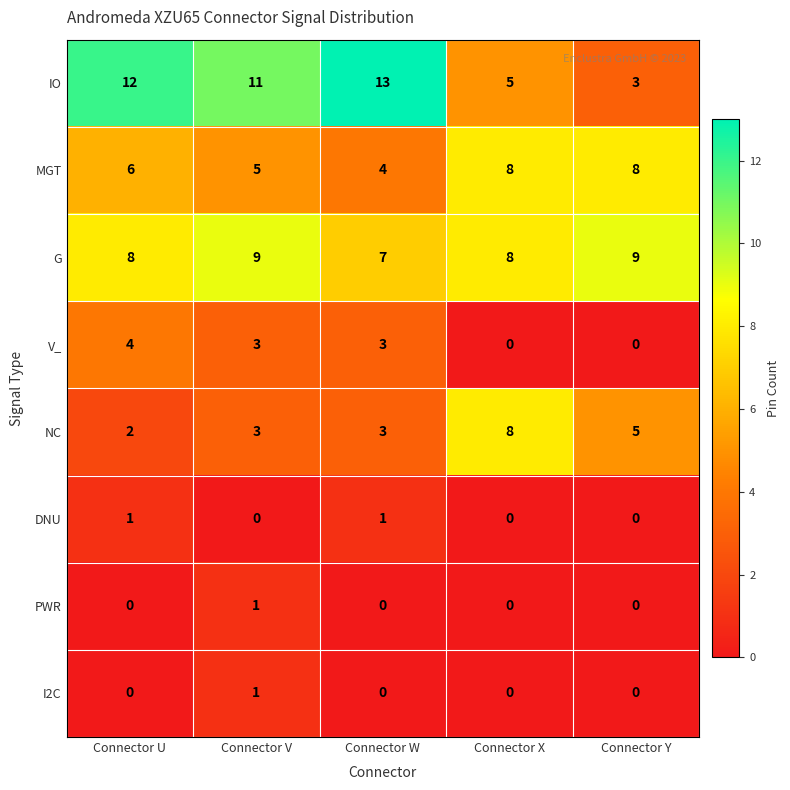

How many distinct data groups are displayed?

8